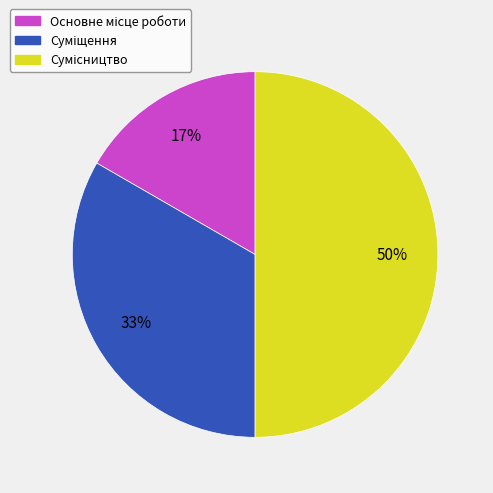

To the nearest percent, what is the average slice percentage?

33%